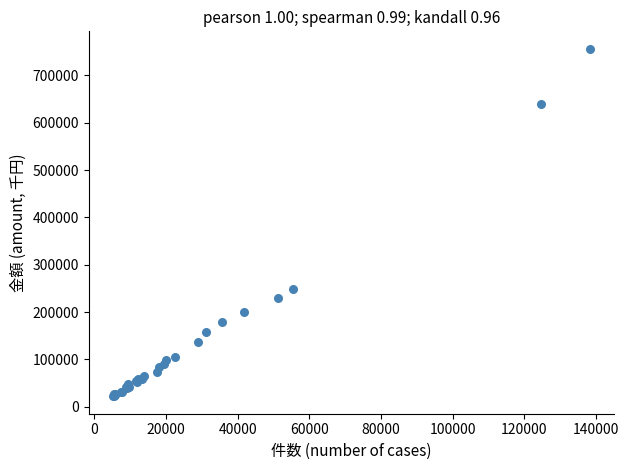

What Y value in the scatter plot is closest to 389125?

248381.0